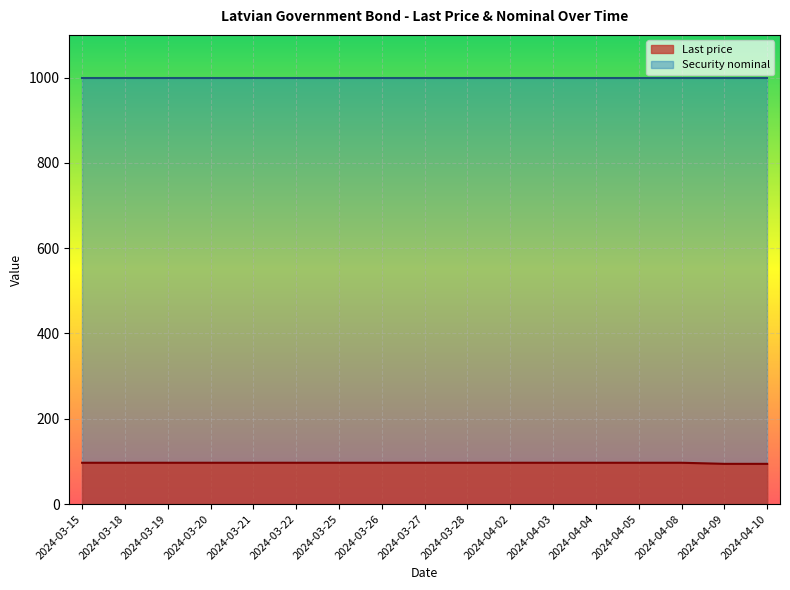

What is the difference between the values at 2024-04-09 and 2024-03-27?

2.5